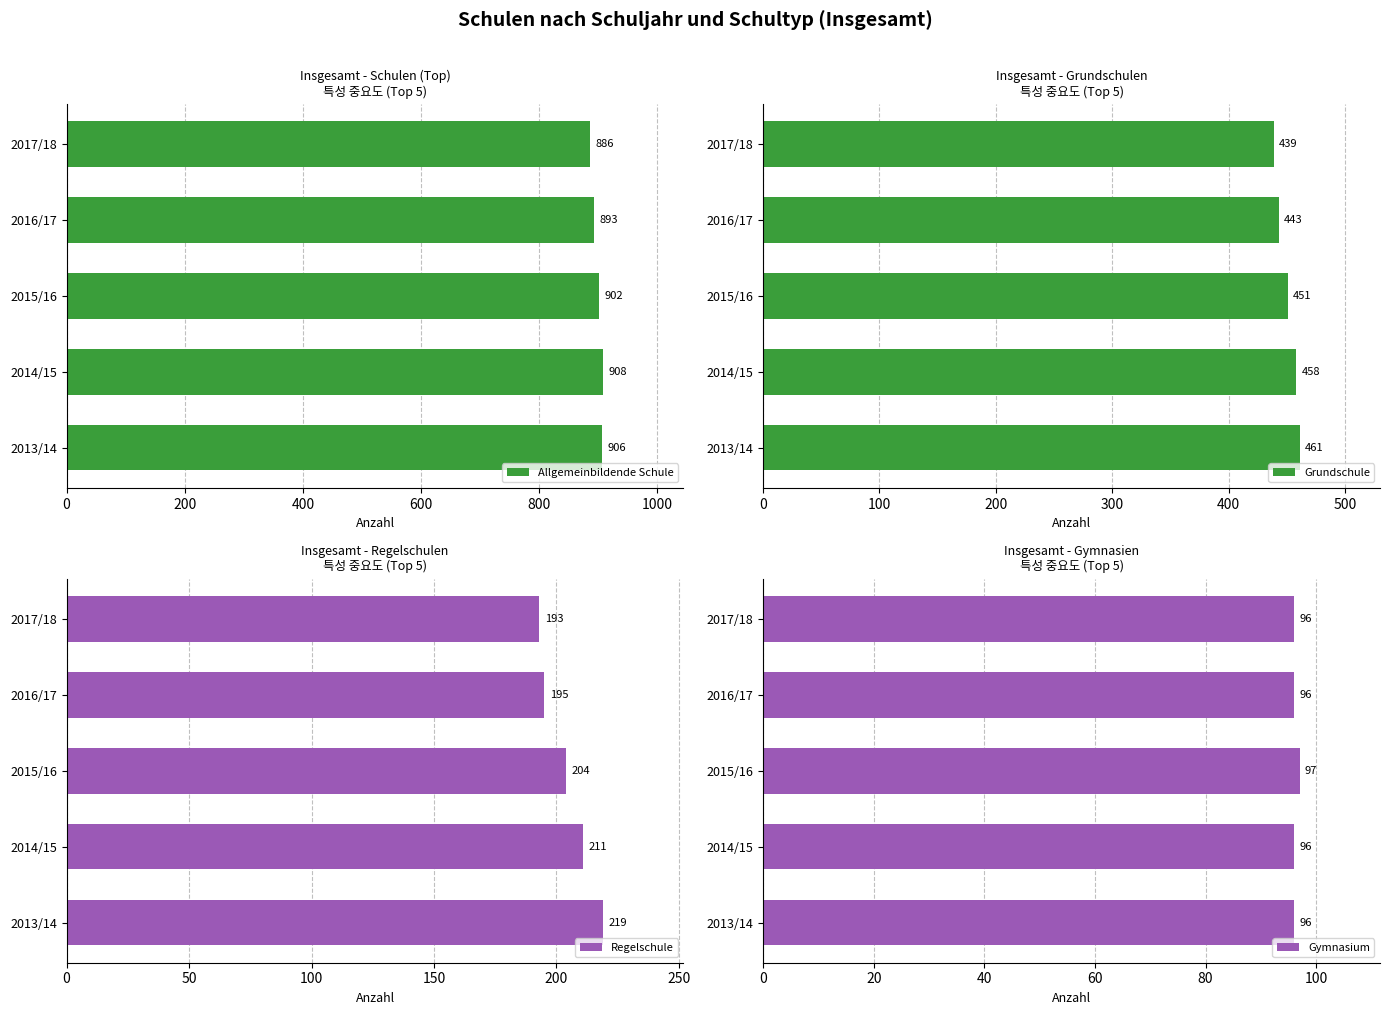

The value of Allgemeinbildende Schule at 2014/15 is 1197. True or false?

False